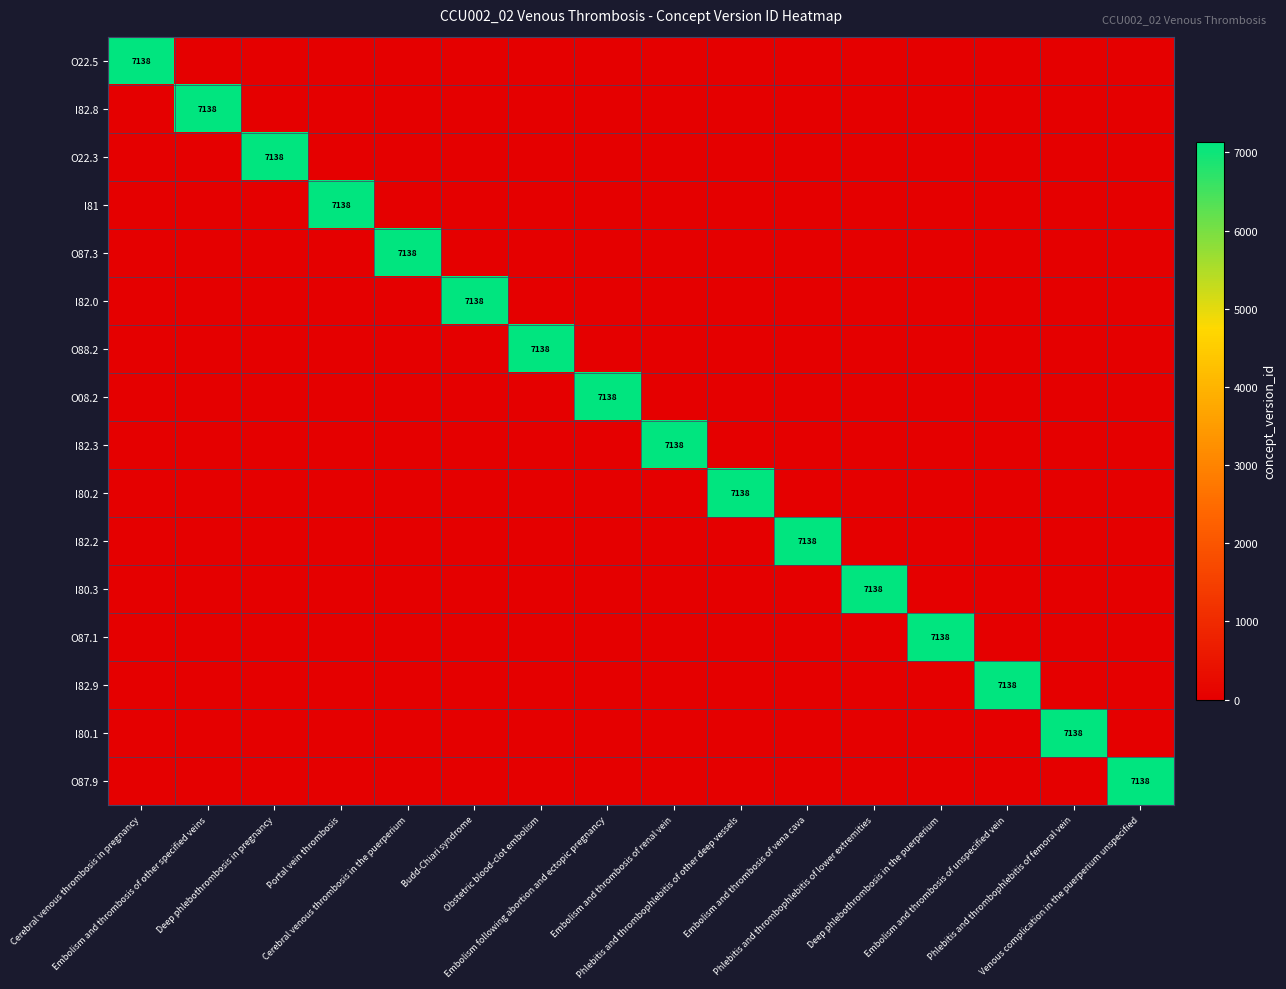

The value of O22.3 at Portal vein thrombosis is 3097. True or false?

False